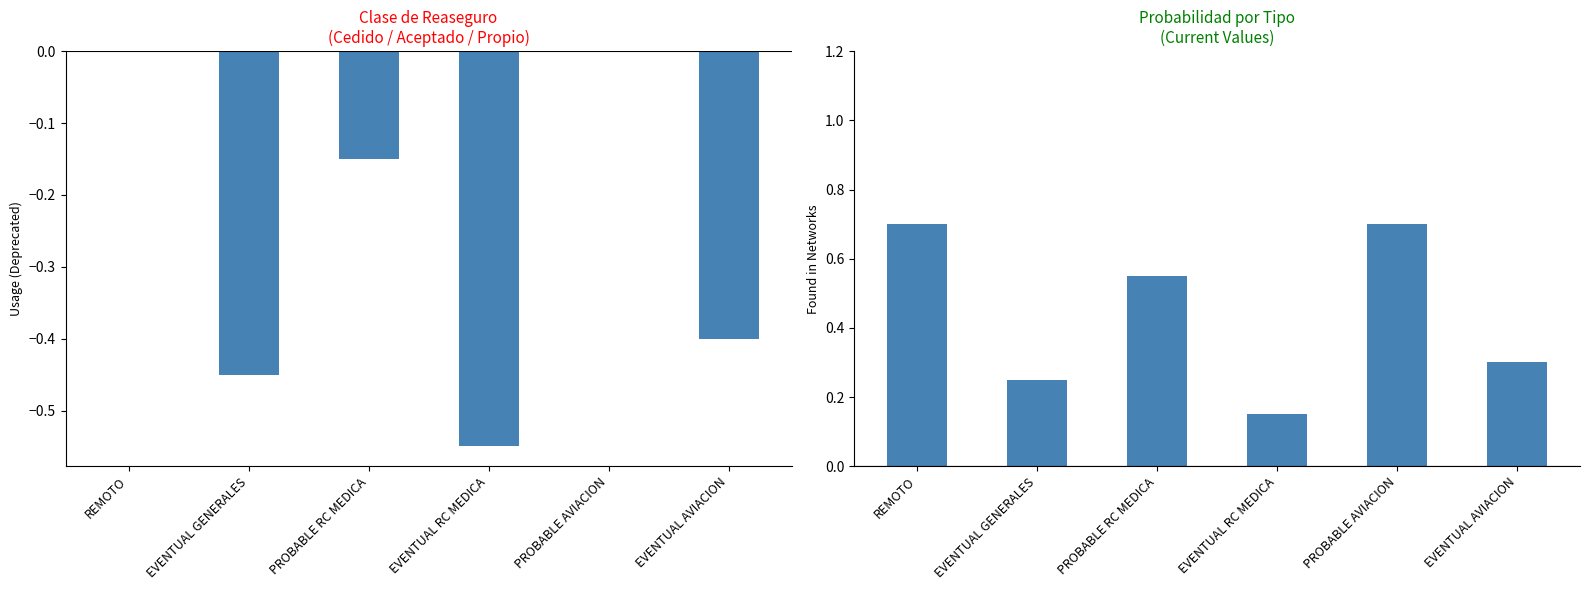

List the labels in order of value, smallest first.

EVENTUAL RC MEDICA, EVENTUAL GENERALES, EVENTUAL AVIACION, PROBABLE RC MEDICA, REMOTO, PROBABLE AVIACION